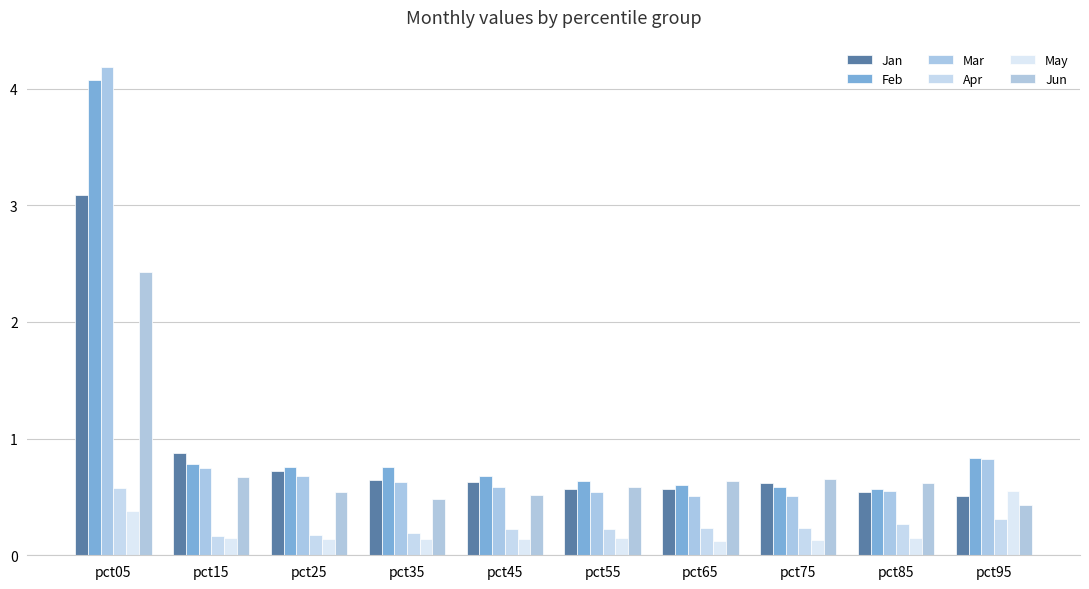

How many bars are there in each group?

6